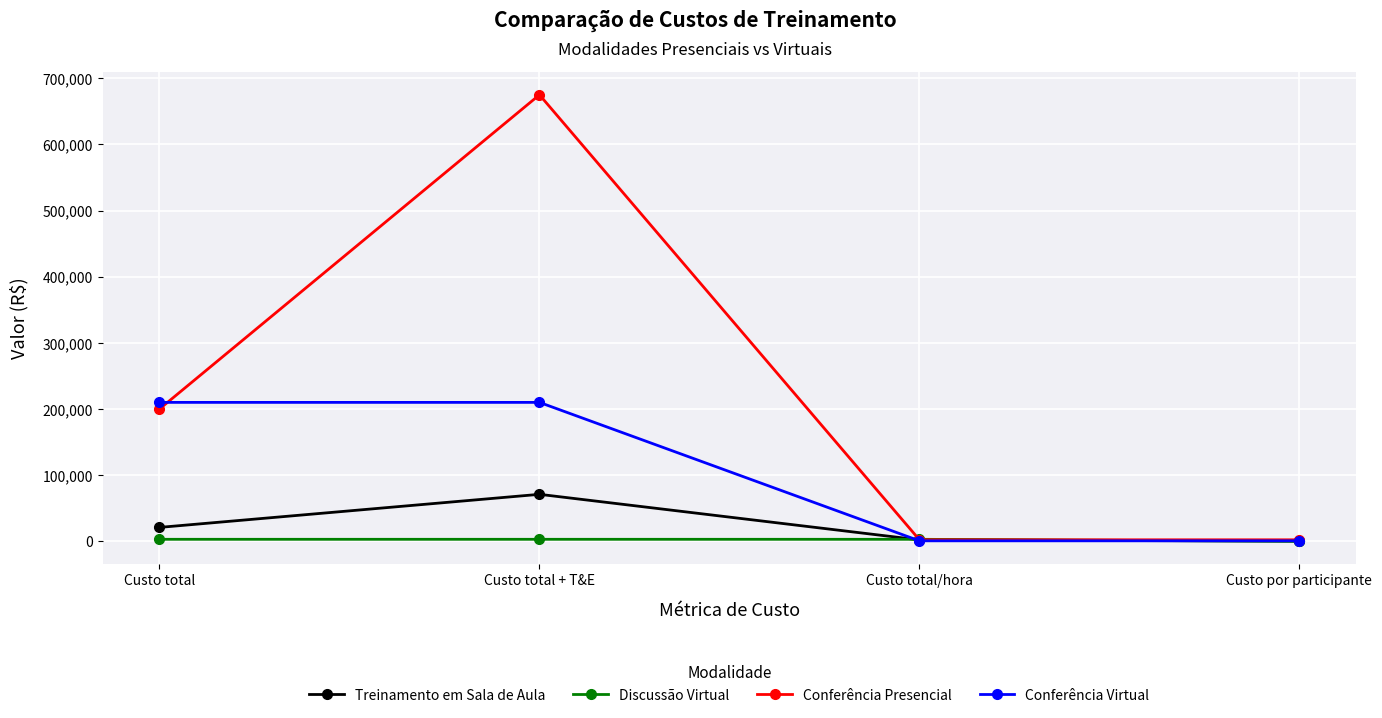

Which series changed the most between Custo total and Custo total/hora?

Conferência Virtual